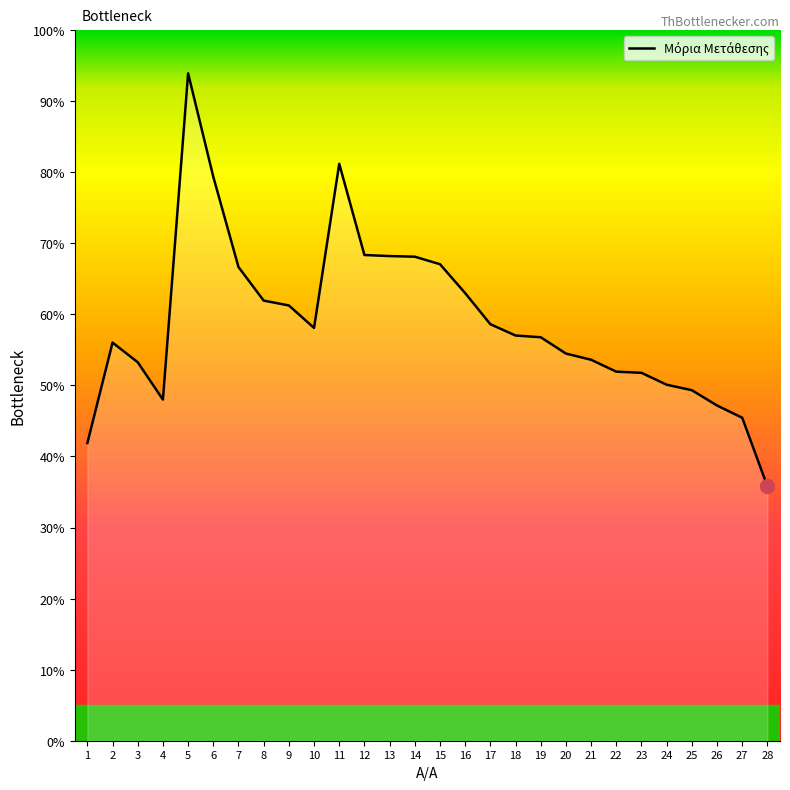

Does the chart have visible grid lines?

No